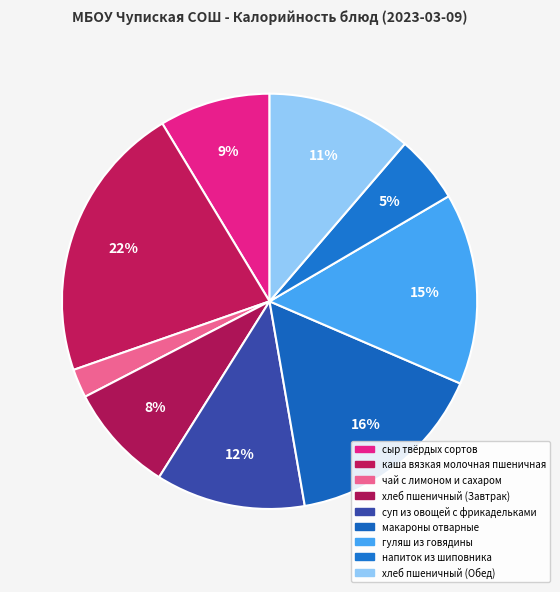

Which slice is the smallest?

чай с лимоном и сахаром